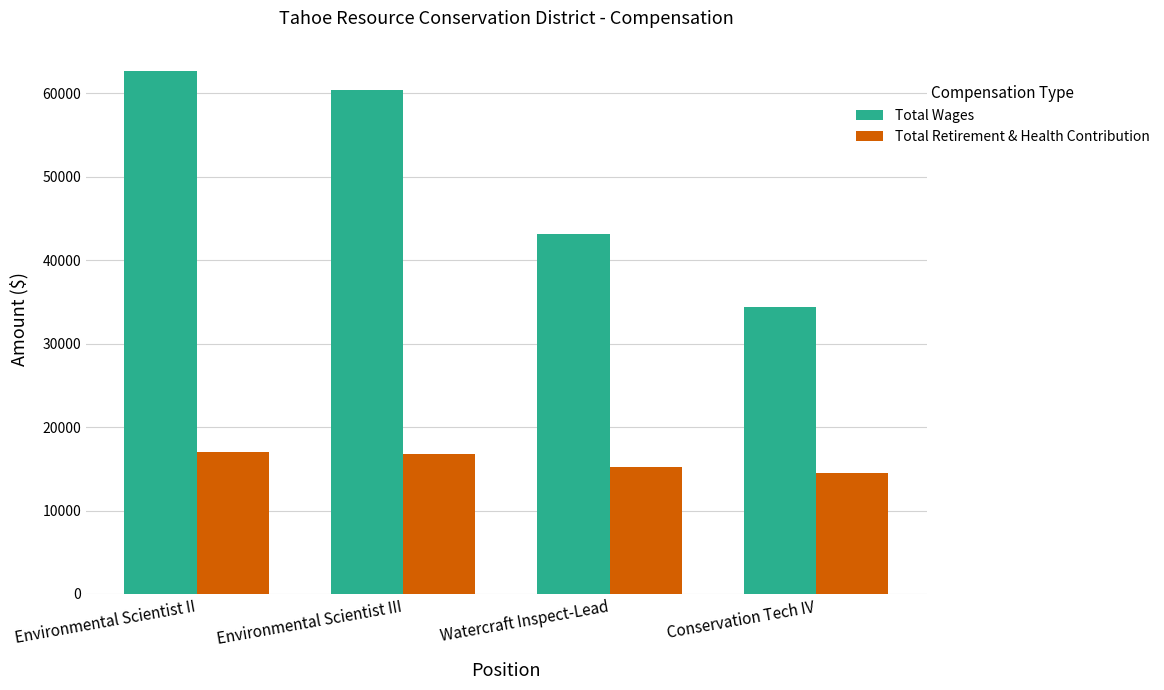

What is the sum of all Total Wages values?

200759